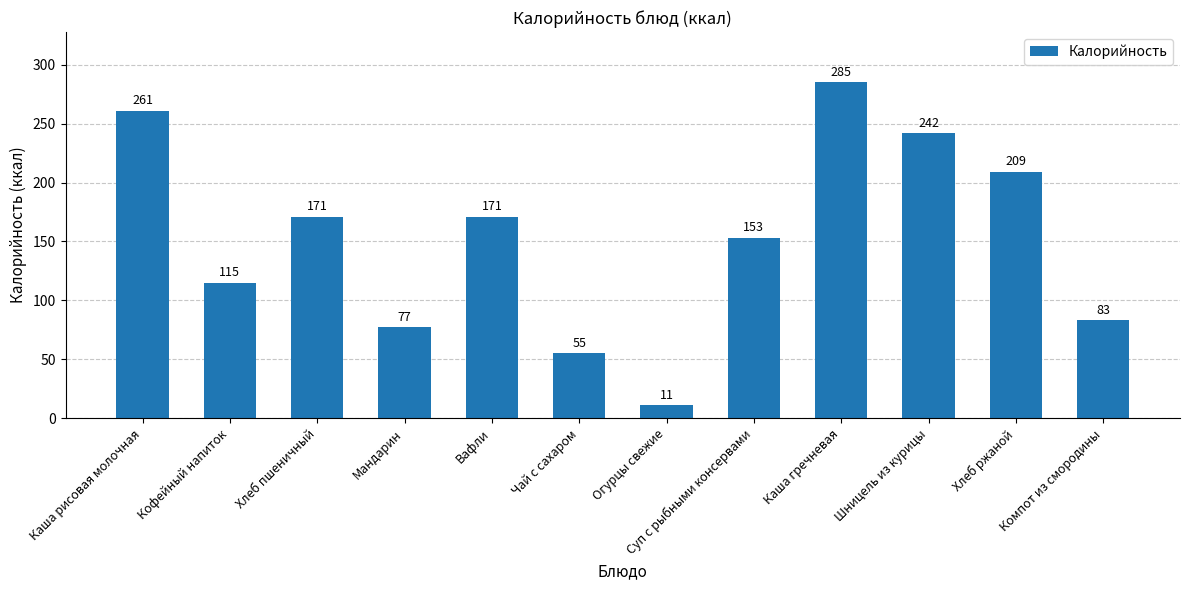

What is the difference between the maximum and minimum values?

274